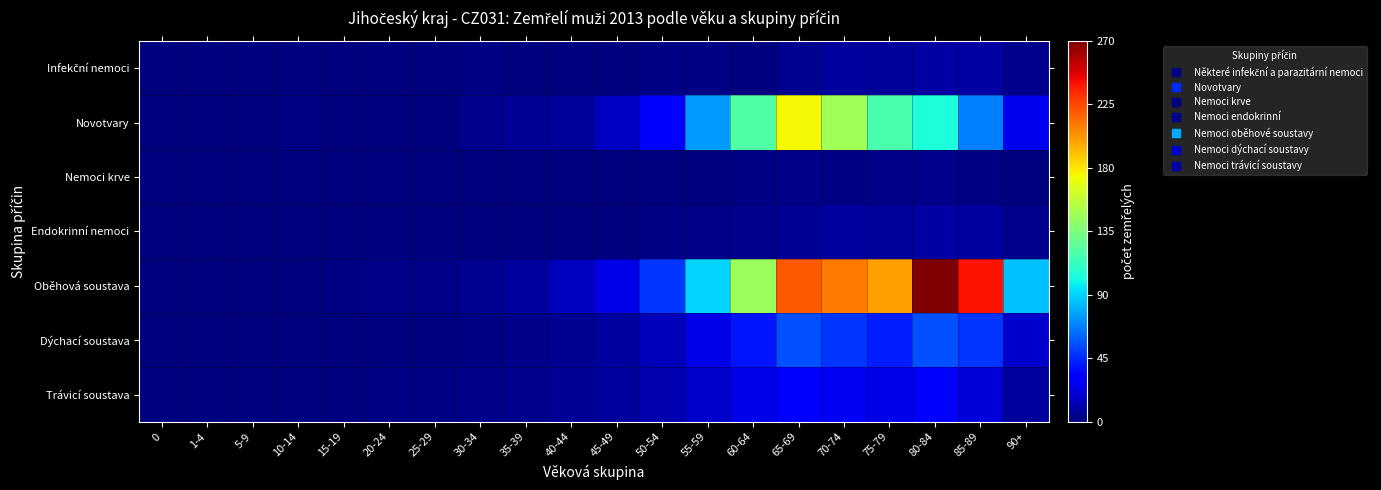

At which category is the sum across all series the highest?

65-69